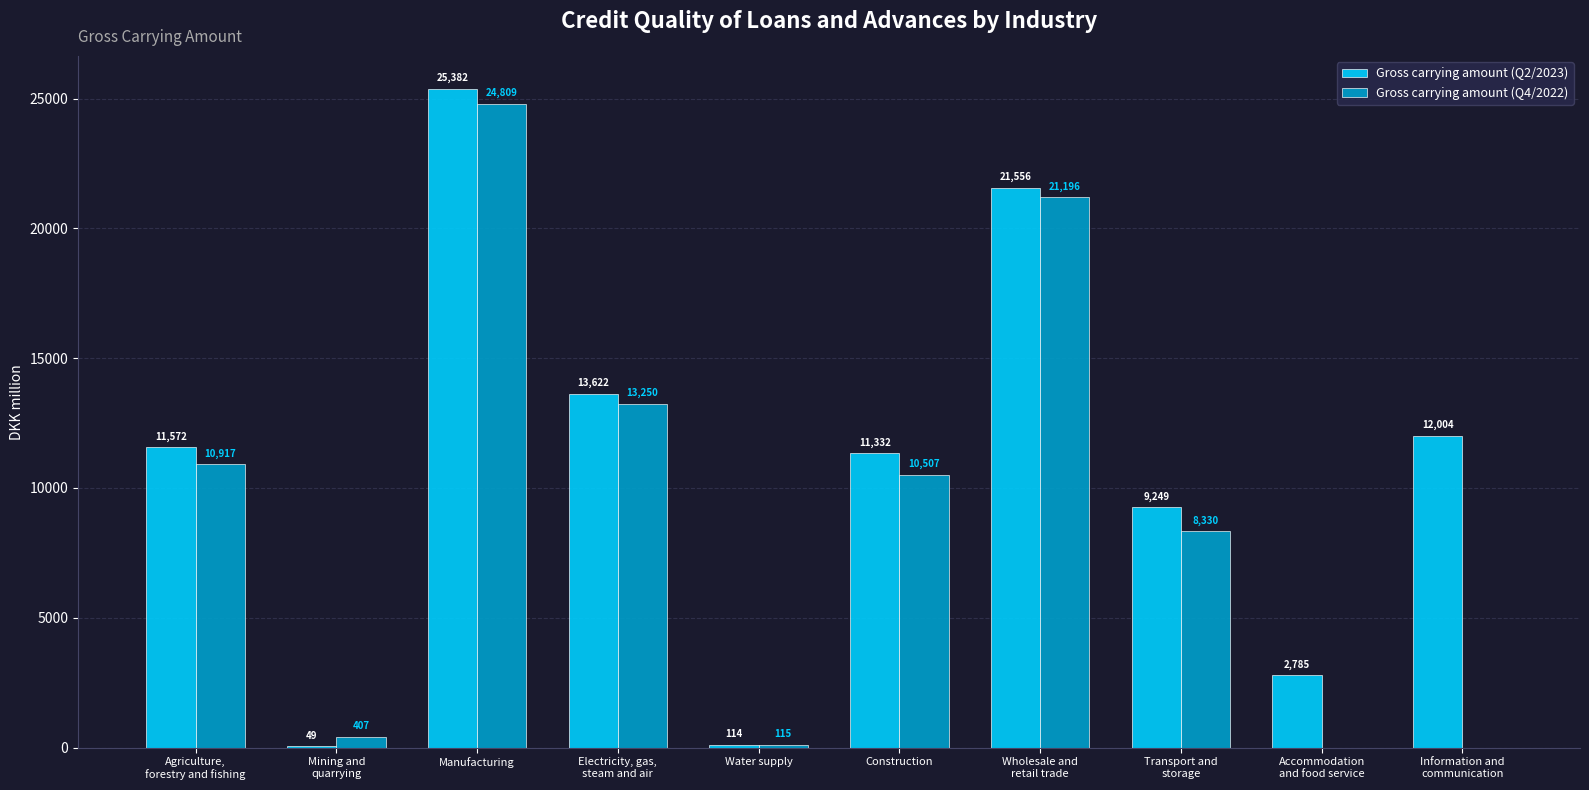

Which label corresponds to the largest value in the chart?

Manufacturing